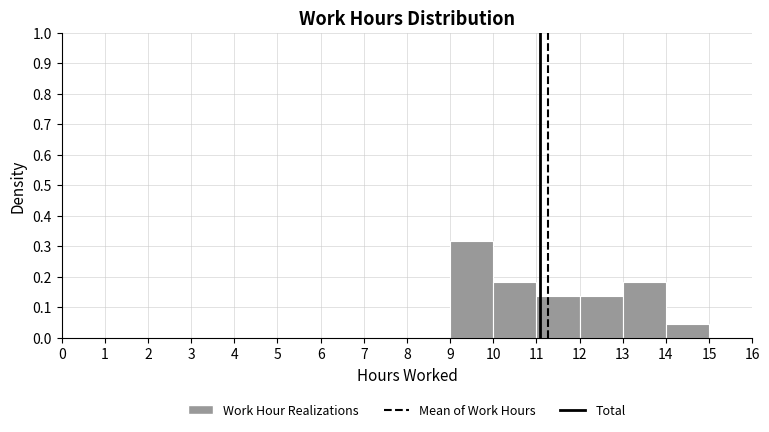

Over which range of the x-axis is the bar tallest?

9 to 10